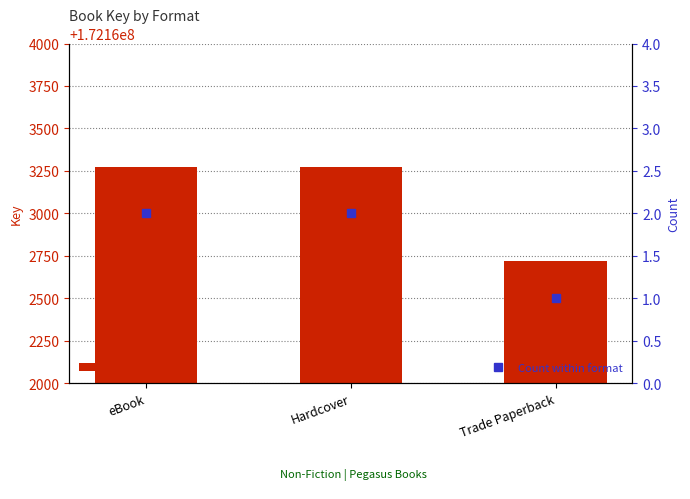

At which label is Key (format) closest to 172162997?

eBook